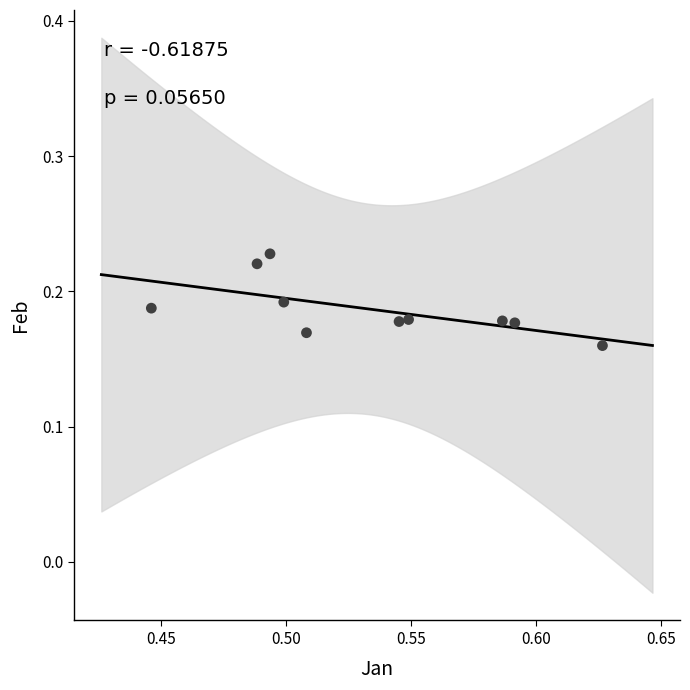

What is the average X value?

0.5